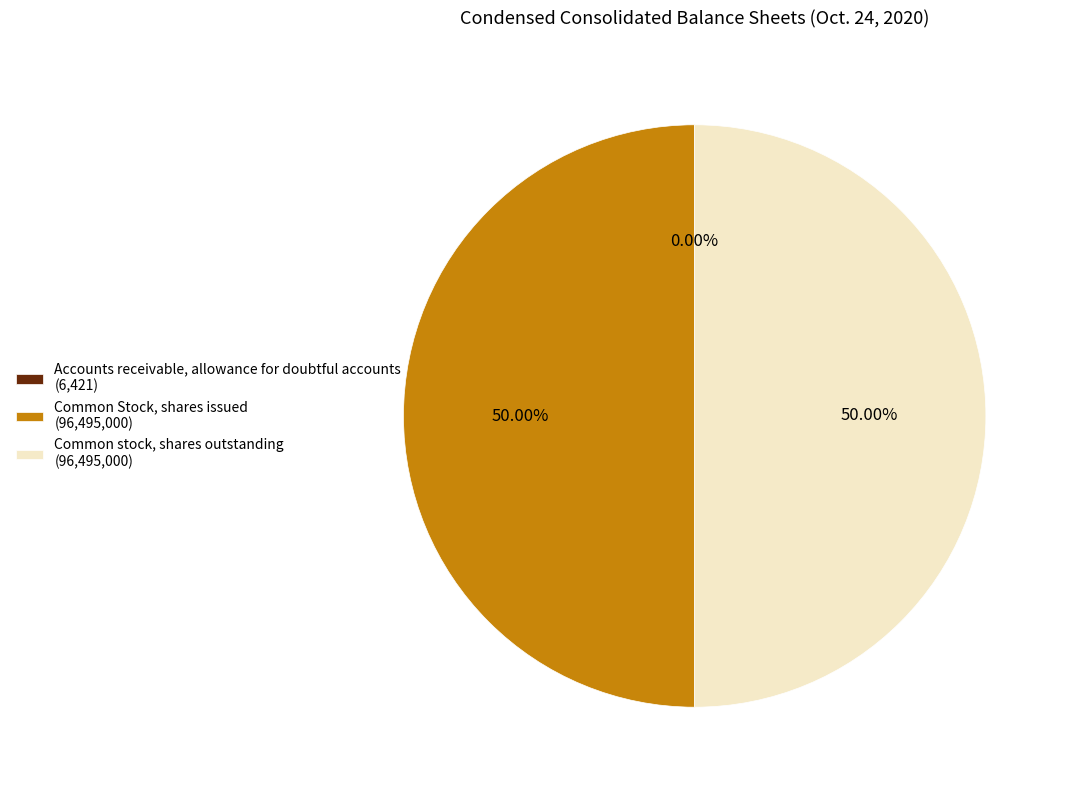

Is it true that Common Stock, shares issued is 50% of the pie?

True